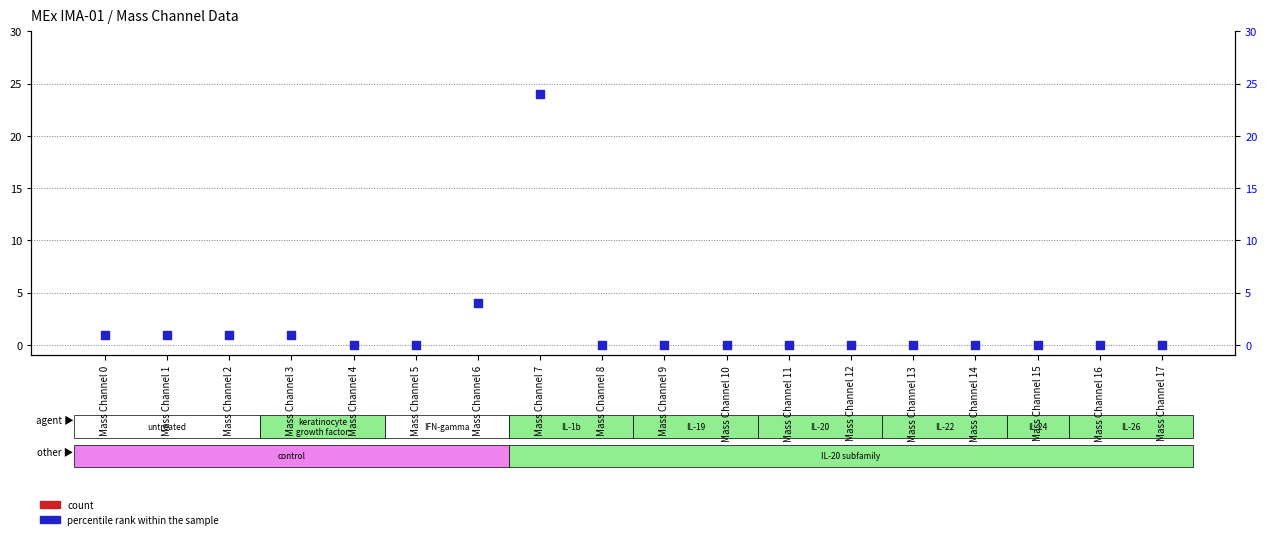

Which series contains the lowest Y value?

count